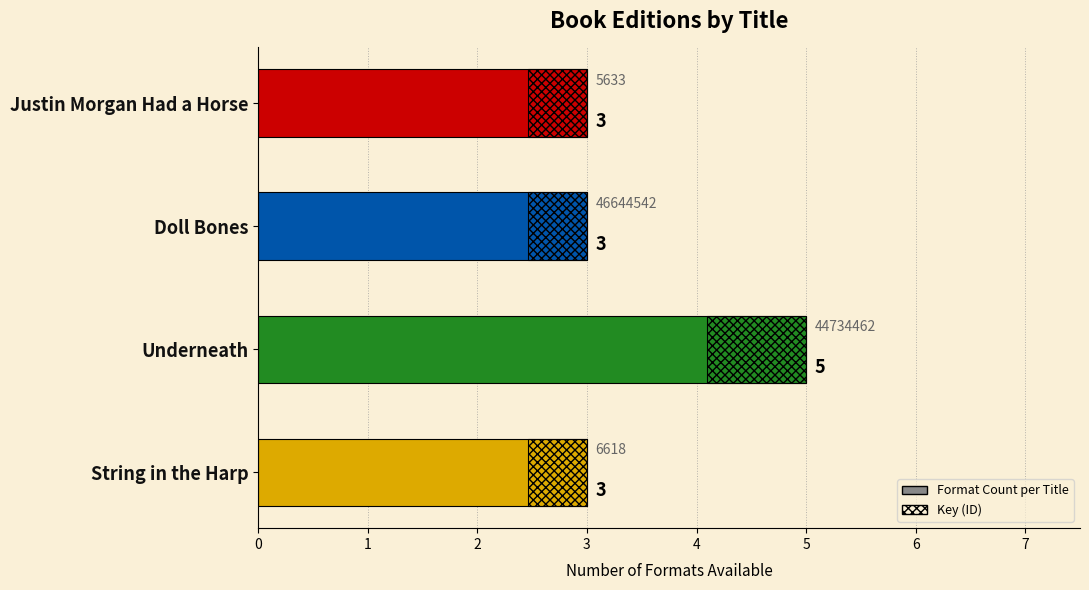

Reading right to left, what are all the values shown in this chart?

3	5	3	3